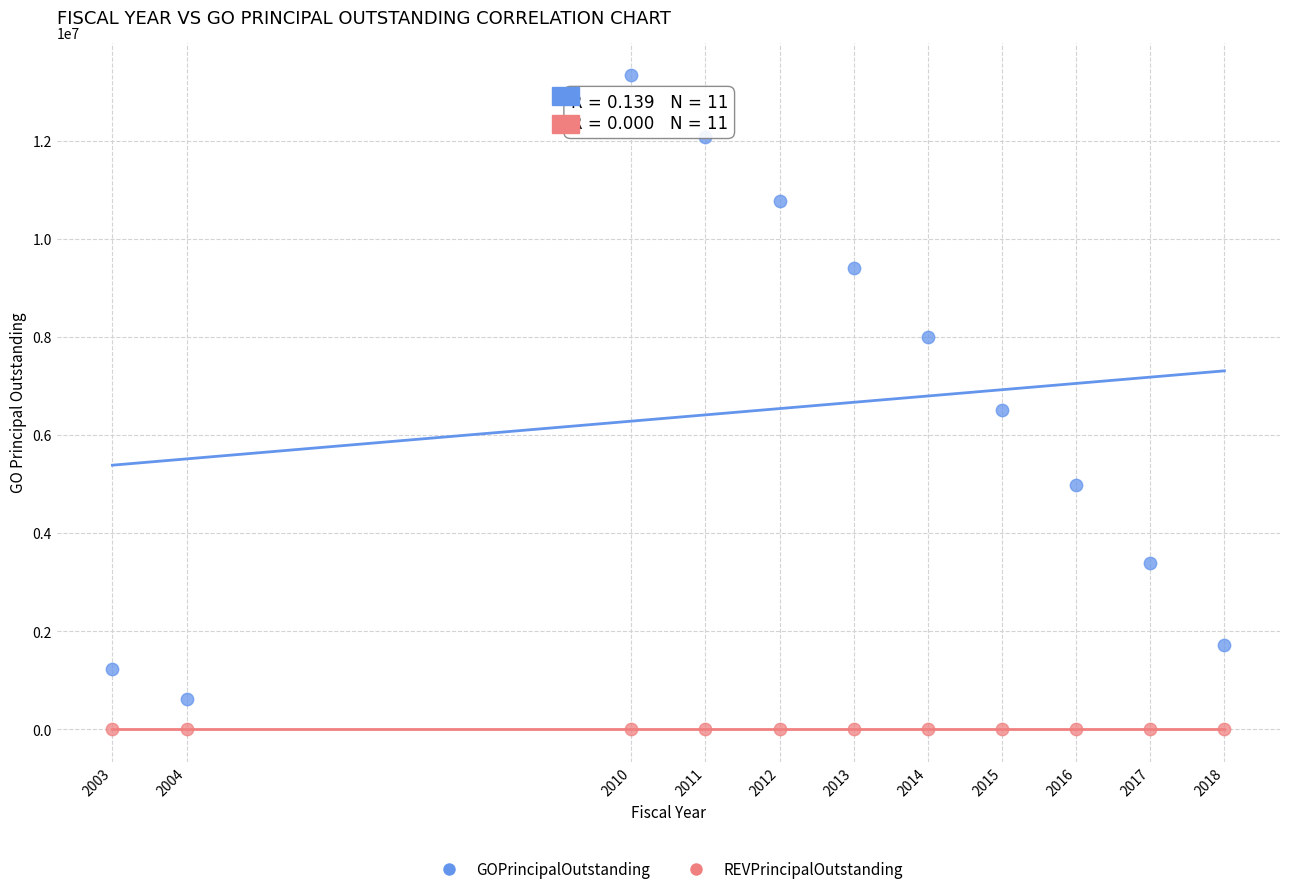

In the GOPrincipalOutstanding series, what Y value is closest to 6980000?

6520000